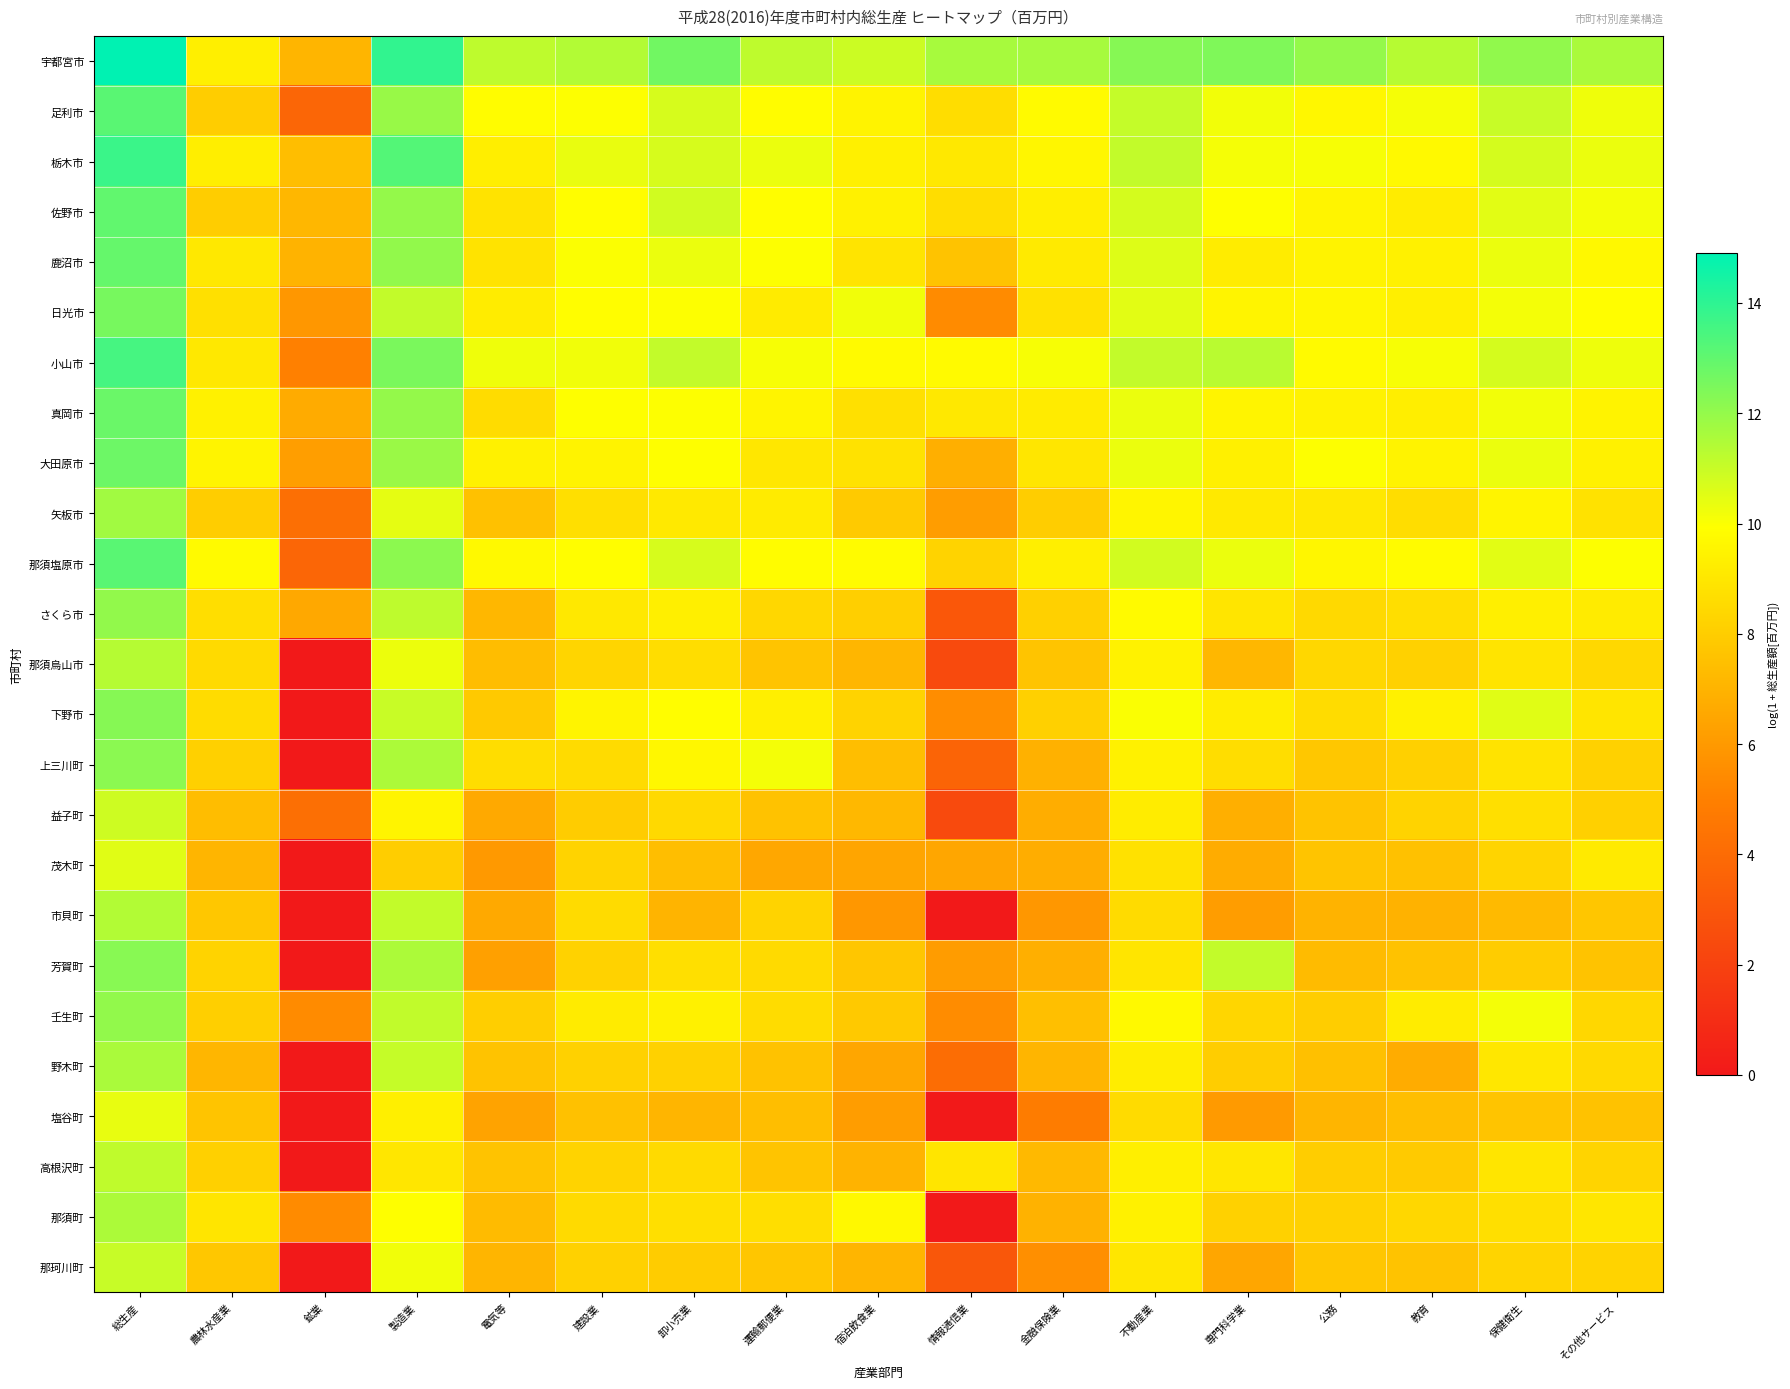

At which category is the sum across all series the highest?

総生産